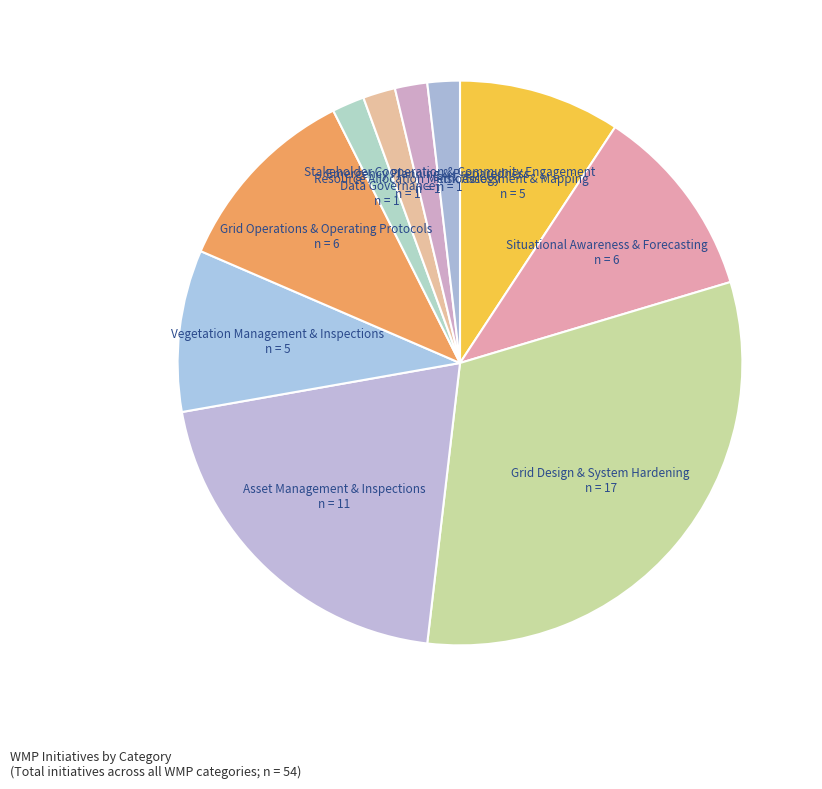

Combined, do Asset Management & Inspections and Situational Awareness & Forecasting account for over 50%?

No